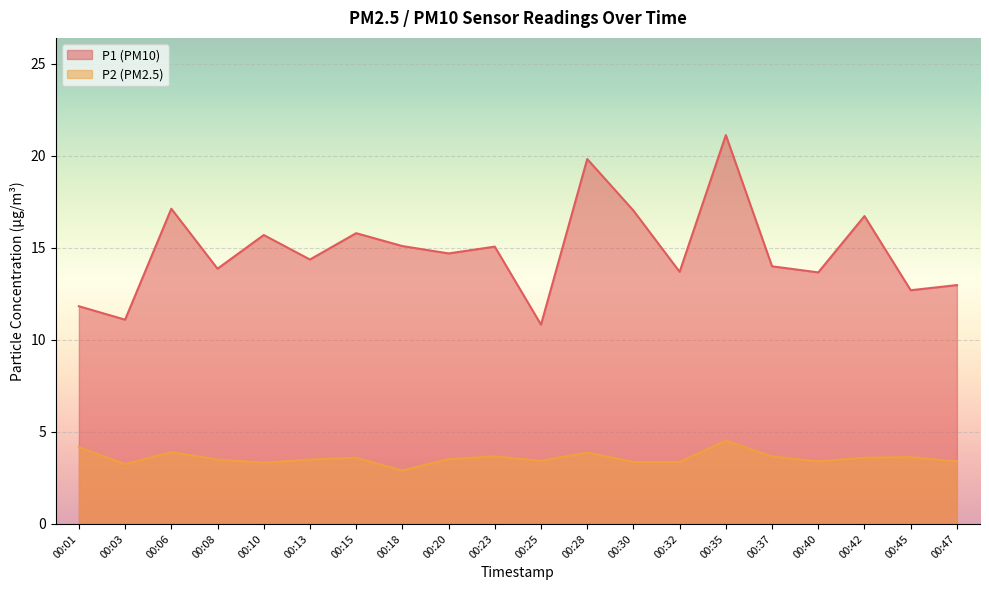

True or false: P1 and P2 cross at least once.

False